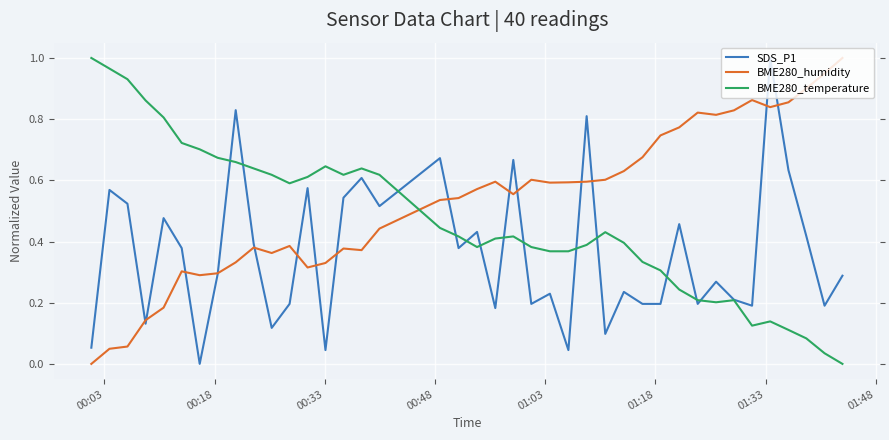

Reading right to left, extract all data points from this chart.

SDS_P1: 0.3	0.2	0.4	0.6	1.0	0.2	0.2	0.3	0.2	0.5	0.2	0.2	0.2	0.1	0.8	0.0	0.2	0.2	0.7	0.2	0.4	0.4	0.7	0.5	0.6	0.5	0.0	0.6	0.2	0.1	0.4	0.8	0.3	0.0	0.4	0.5	0.1	0.5	0.6	0.1
BME280_humidity: 1.0	0.9	0.9	0.9	0.8	0.9	0.8	0.8	0.8	0.8	0.7	0.7	0.6	0.6	0.6	0.6	0.6	0.6	0.6	0.6	0.6	0.5	0.5	0.4	0.4	0.4	0.3	0.3	0.4	0.4	0.4	0.3	0.3	0.3	0.3	0.2	0.1	0.1	0.0	0.0
BME280_temperature: 0.0	0.0	0.1	0.1	0.1	0.1	0.2	0.2	0.2	0.2	0.3	0.3	0.4	0.4	0.4	0.4	0.4	0.4	0.4	0.4	0.4	0.4	0.4	0.6	0.6	0.6	0.6	0.6	0.6	0.6	0.6	0.7	0.7	0.7	0.7	0.8	0.9	0.9	1.0	1.0